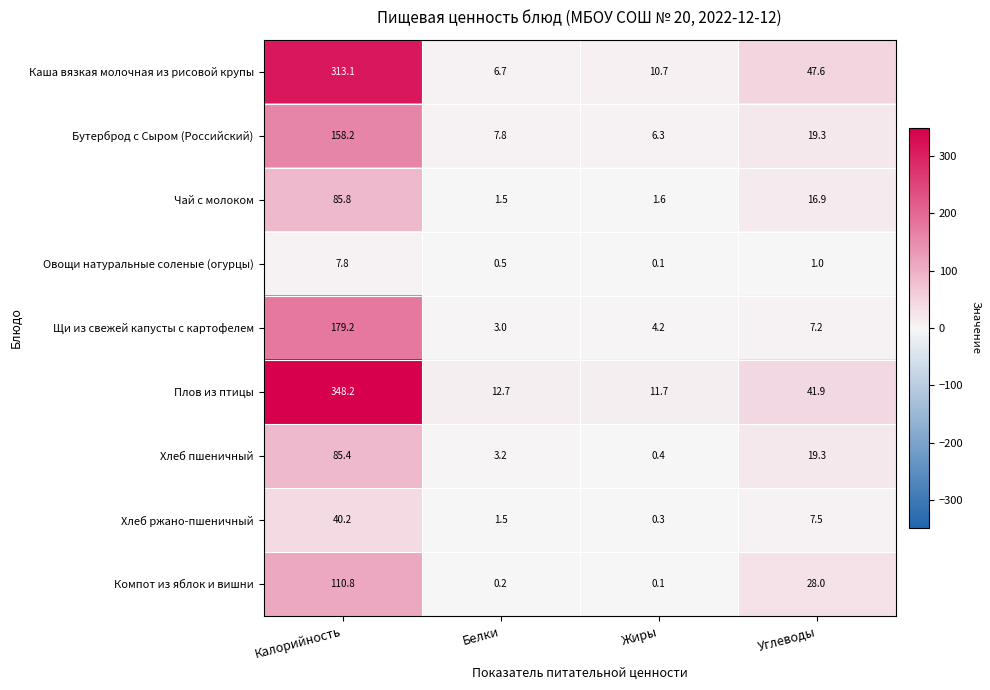

Rank the series by their maximum value, from lowest to highest.

Овощи натуральные соленые (огурцы), Хлеб ржано-пшеничный, Хлеб пшеничный, Чай с молоком, Компот из яблок и вишни, Бутерброд с Сыром (Российский), Щи из свежей капусты с картофелем, Каша вязкая молочная из рисовой крупы, Плов из птицы